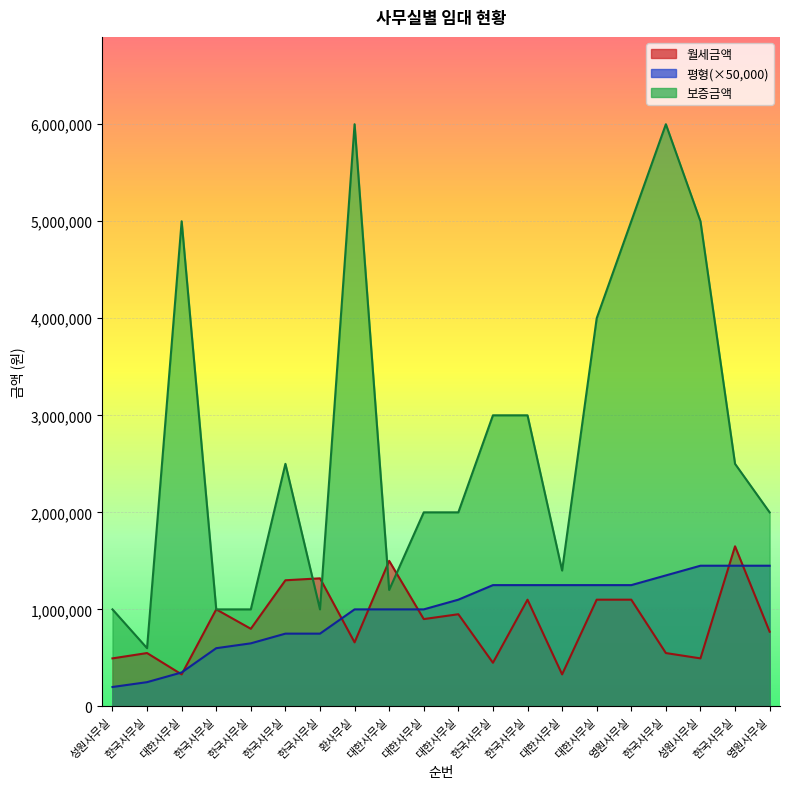

Rank the series at 성원사무실 from lowest to highest value.

평형, 월세금액, 보증금액